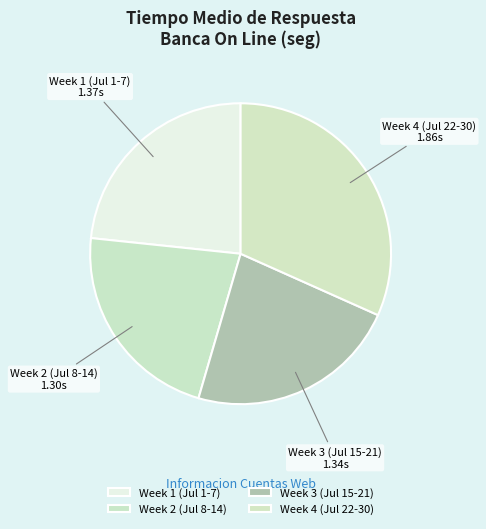

How many slices are in this pie chart?

4